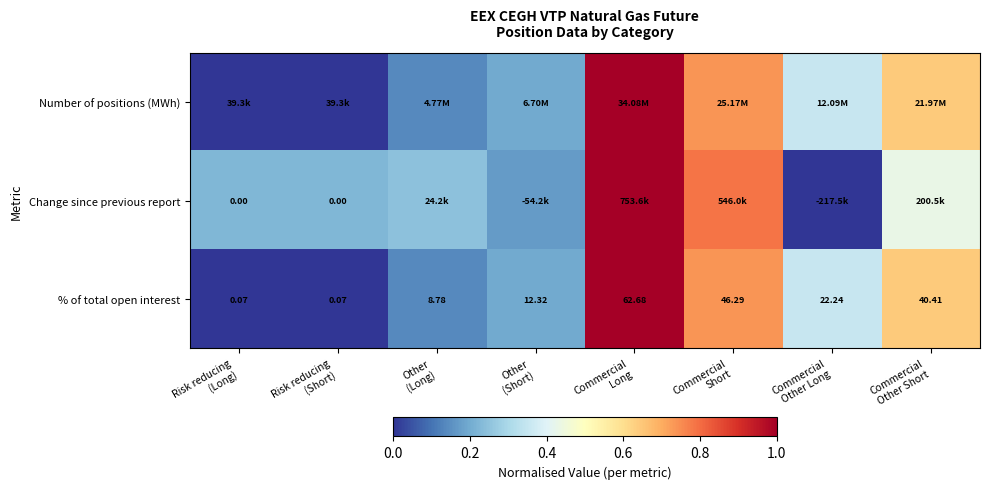

How many data points in % of total open interest are less than 22?

4